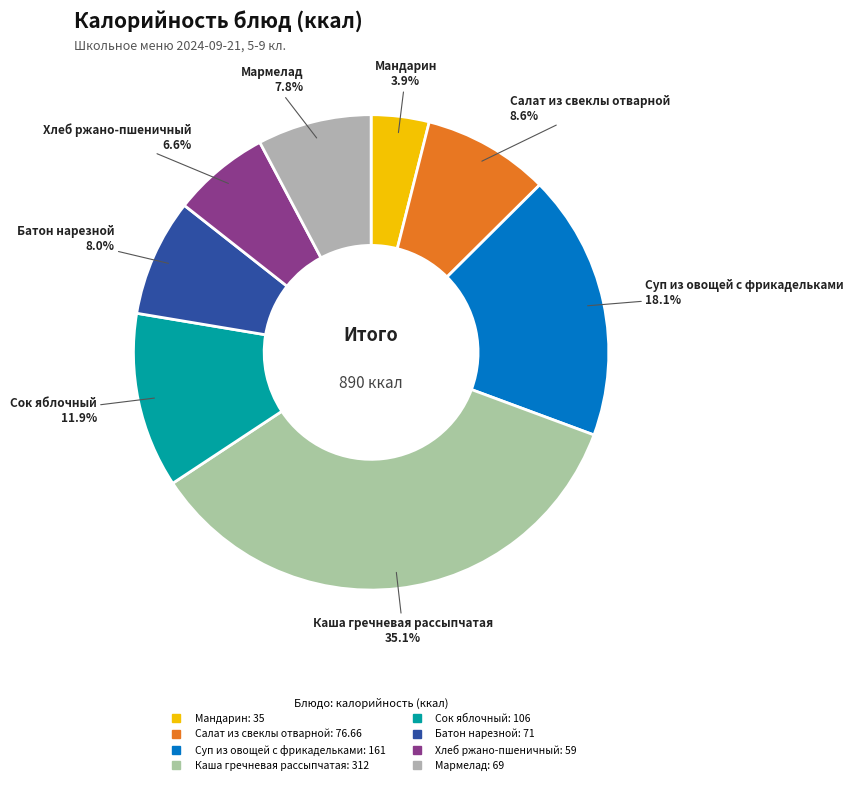

Which category has the smallest portion of the pie?

Мандарин